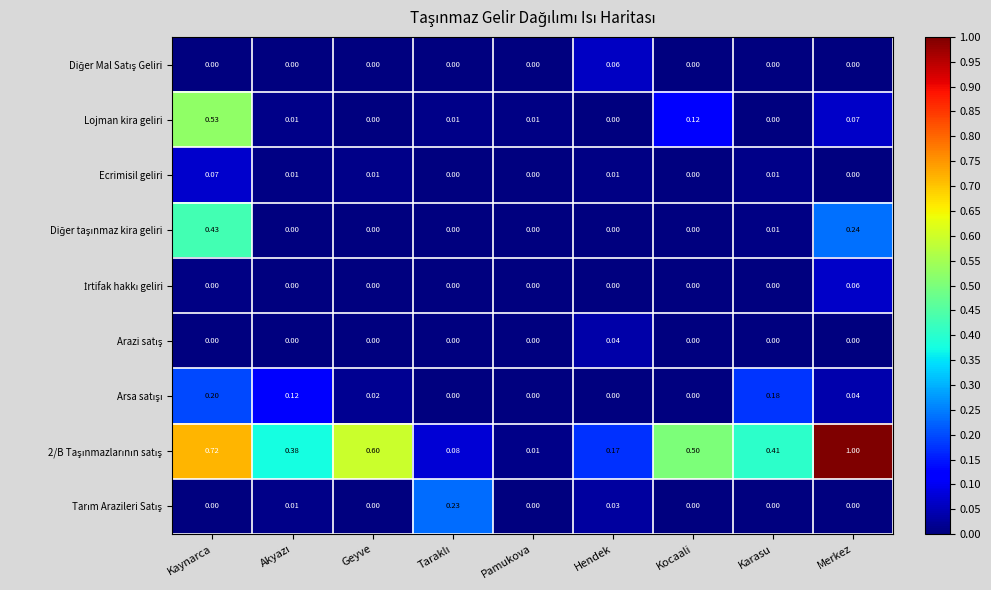

Between Geyve and Kocaali, which series saw the biggest shift?

Lojman kira geliri